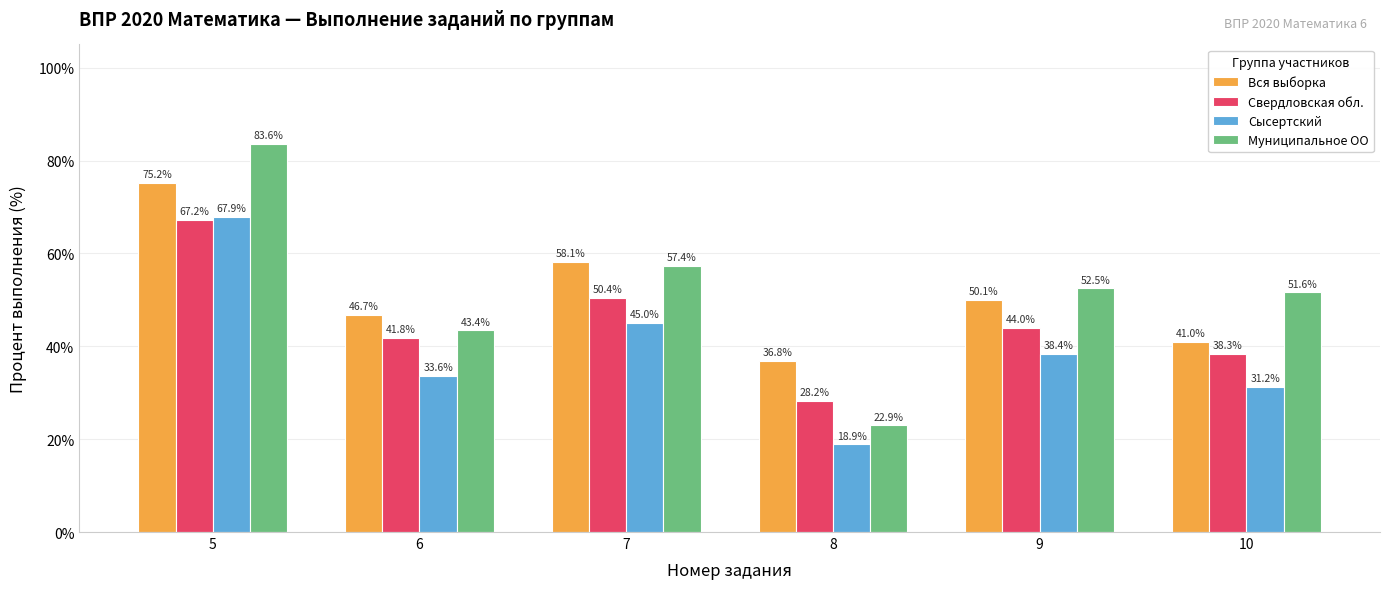

Rank the series at 6 from lowest to highest value.

Сысертский, Свердловская обл., Муниципальное ОО, Вся выборка